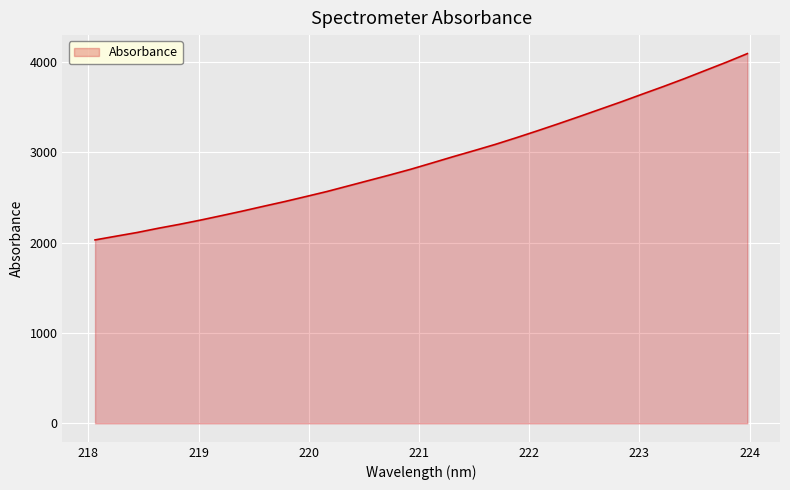

What is the greatest value displayed?

4093.2